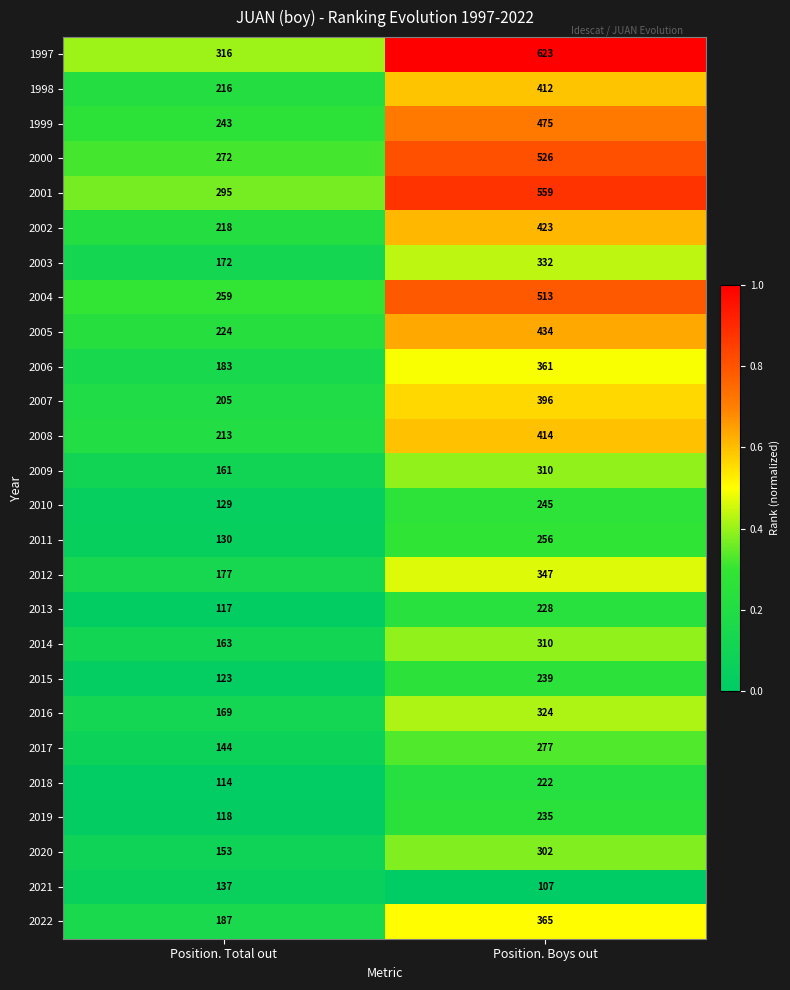

Is the value of 2019 at Position. Boys out greater than the value of 2001 at Position. Boys out?

No